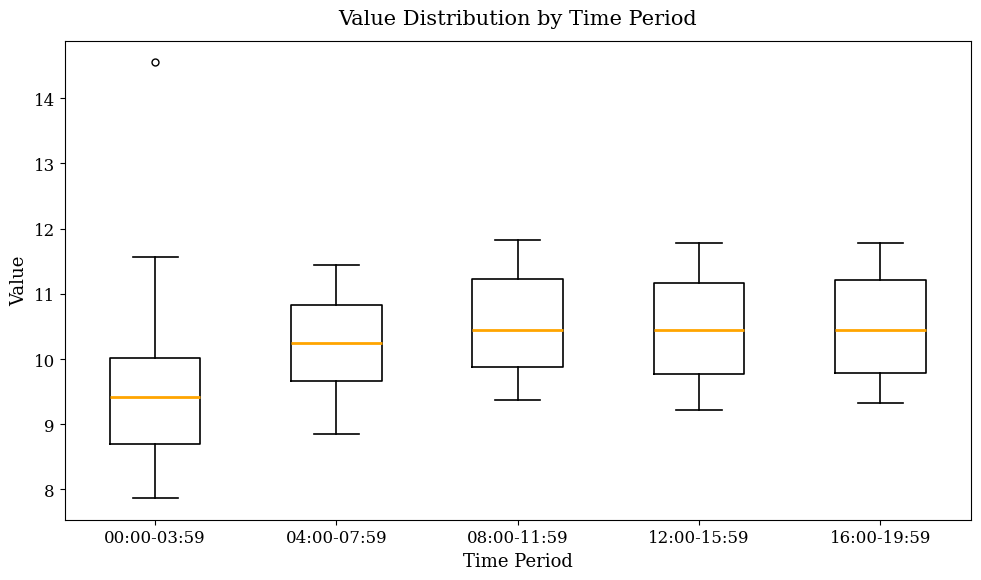

Reading left to right, transcribe this box plot: for each box, give where its median line is, the range the box spans, and where its two whiskers end, as read against the y-axis. The values are not printed on the chart, so give them approximately, as read against the axis.

00:00-03:59: median 9.4, box 8.7 to 10.0, whiskers 7.9 to 11.6
04:00-07:59: median 10.3, box 9.7 to 10.8, whiskers 8.9 to 11.5
08:00-11:59: median 10.5, box 9.9 to 11.2, whiskers 9.4 to 11.8
12:00-15:59: median 10.5, box 9.8 to 11.2, whiskers 9.2 to 11.8
16:00-19:59: median 10.5, box 9.8 to 11.2, whiskers 9.3 to 11.8